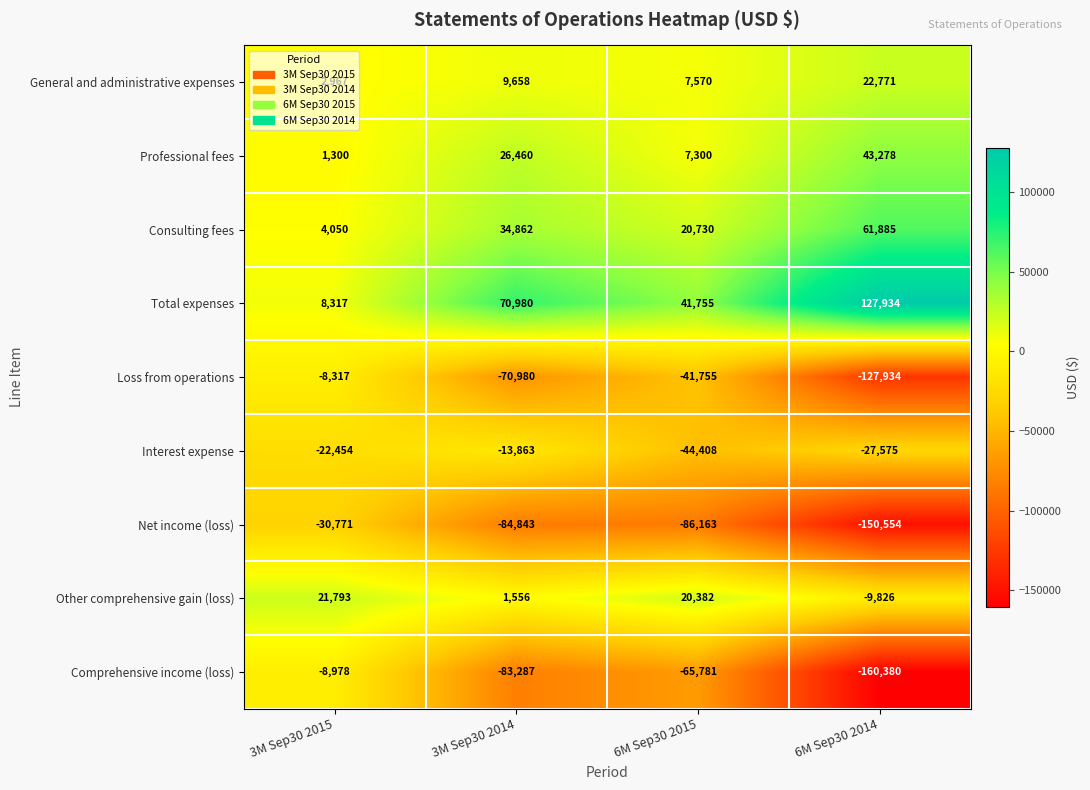

True or false: Total expenses has a value of 8317 at 3M Sep30 2015.

True